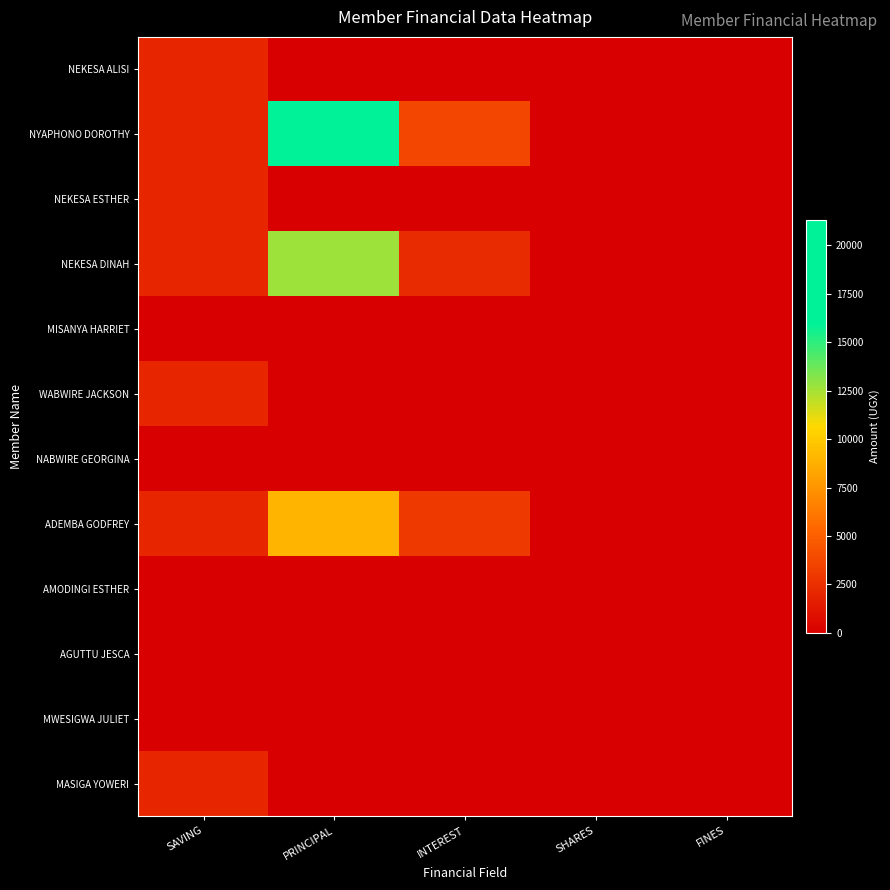

What is the spread (max minus min) of values at SAVING?

2000